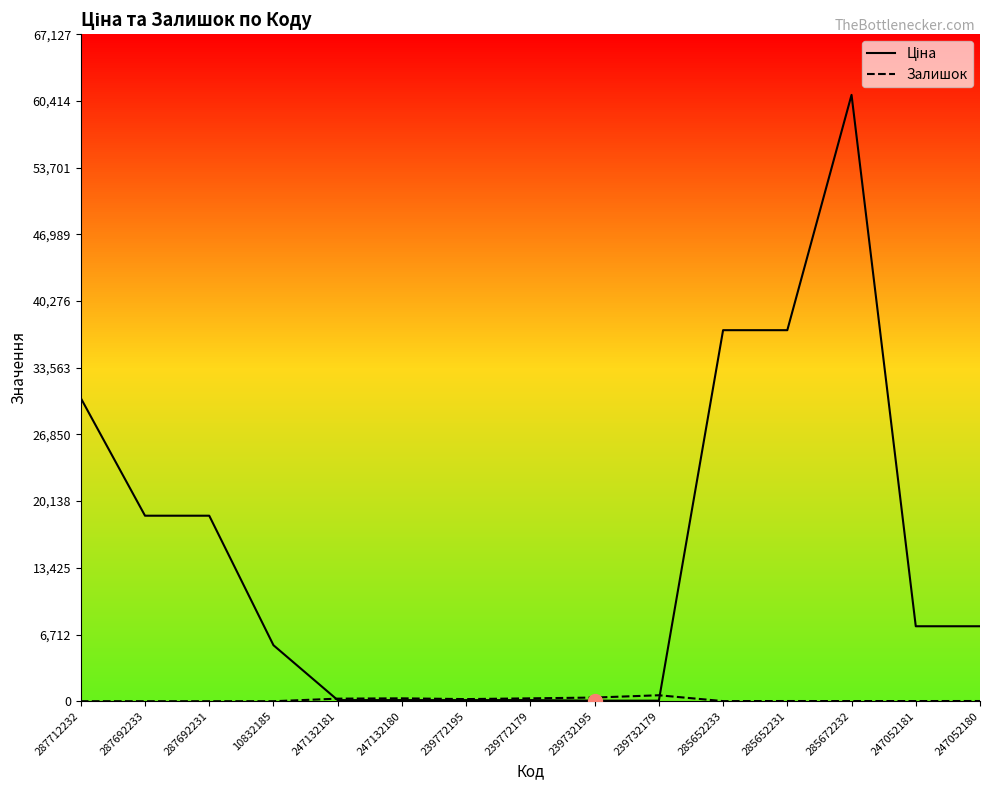

What is the difference between the second highest and second lowest values in the Залишок series?

370.0